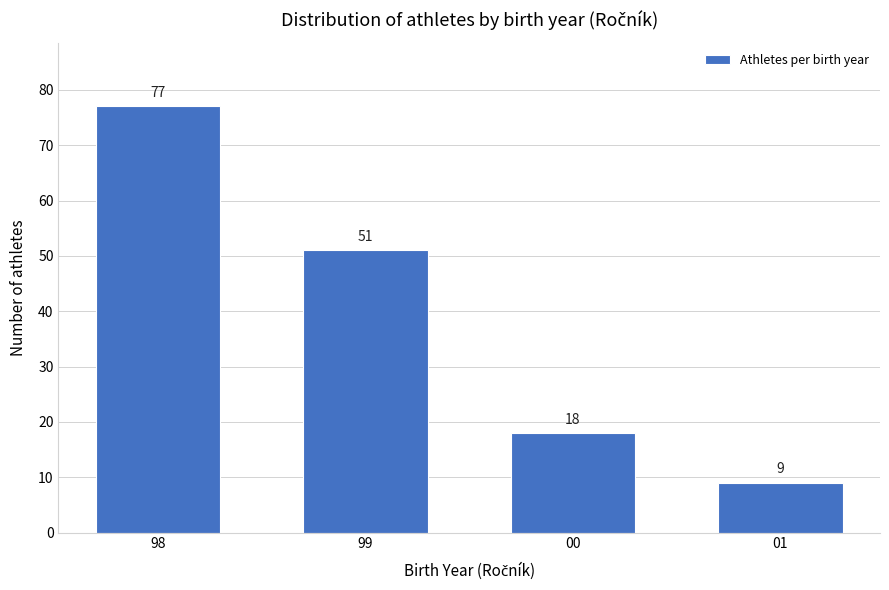

Reading right to left, extract all data points from this chart.

9	18	51	77